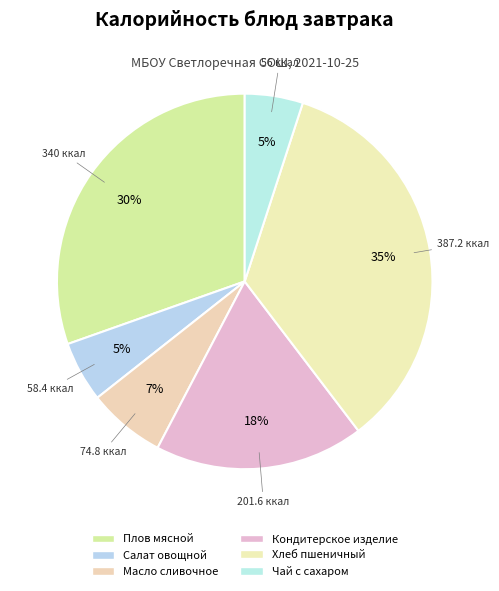

Is Кондитерское изделие the majority of the pie?

No